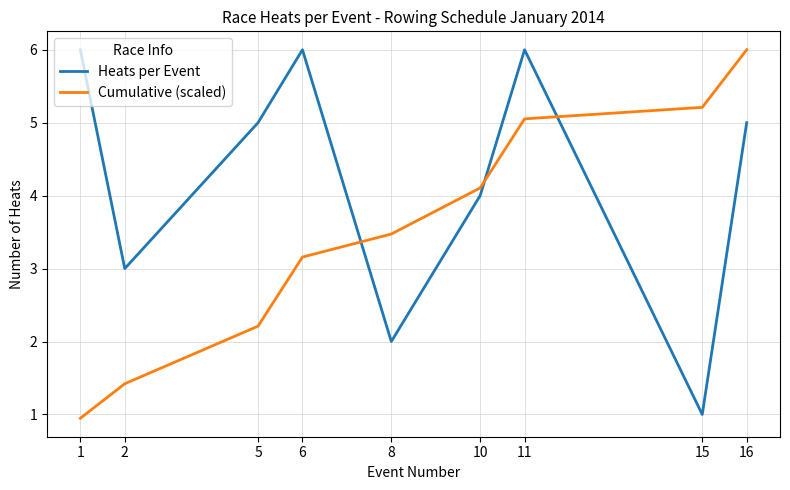

What are all the series names shown in the legend?

Heats per Event, Cumulative (scaled)